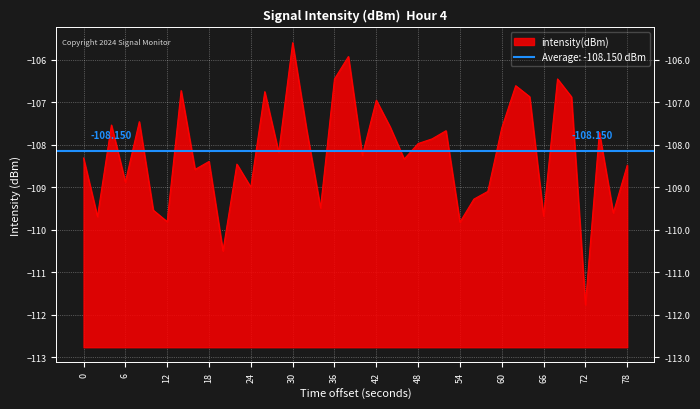

What is the minimum value shown in the chart?

-111.8